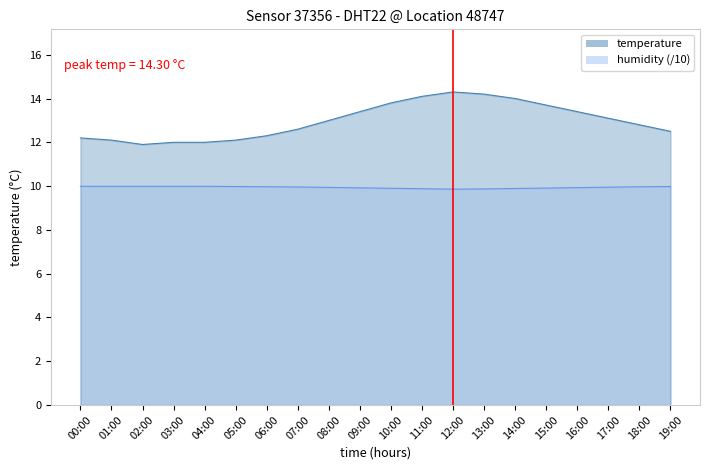

True or false: humidity and temperature cross at least once.

False